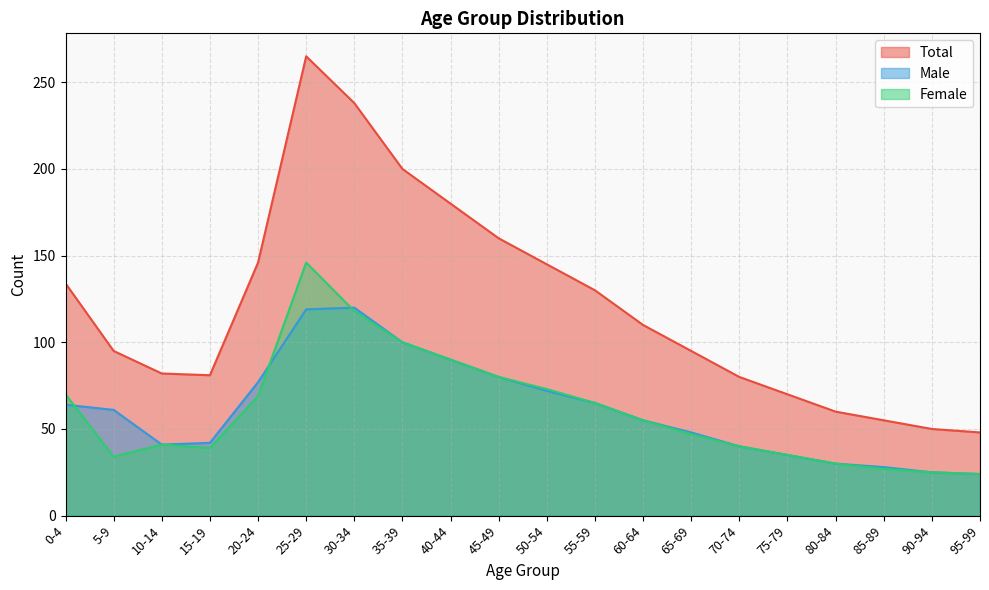

How many interior local peaks does the Female series have?

2